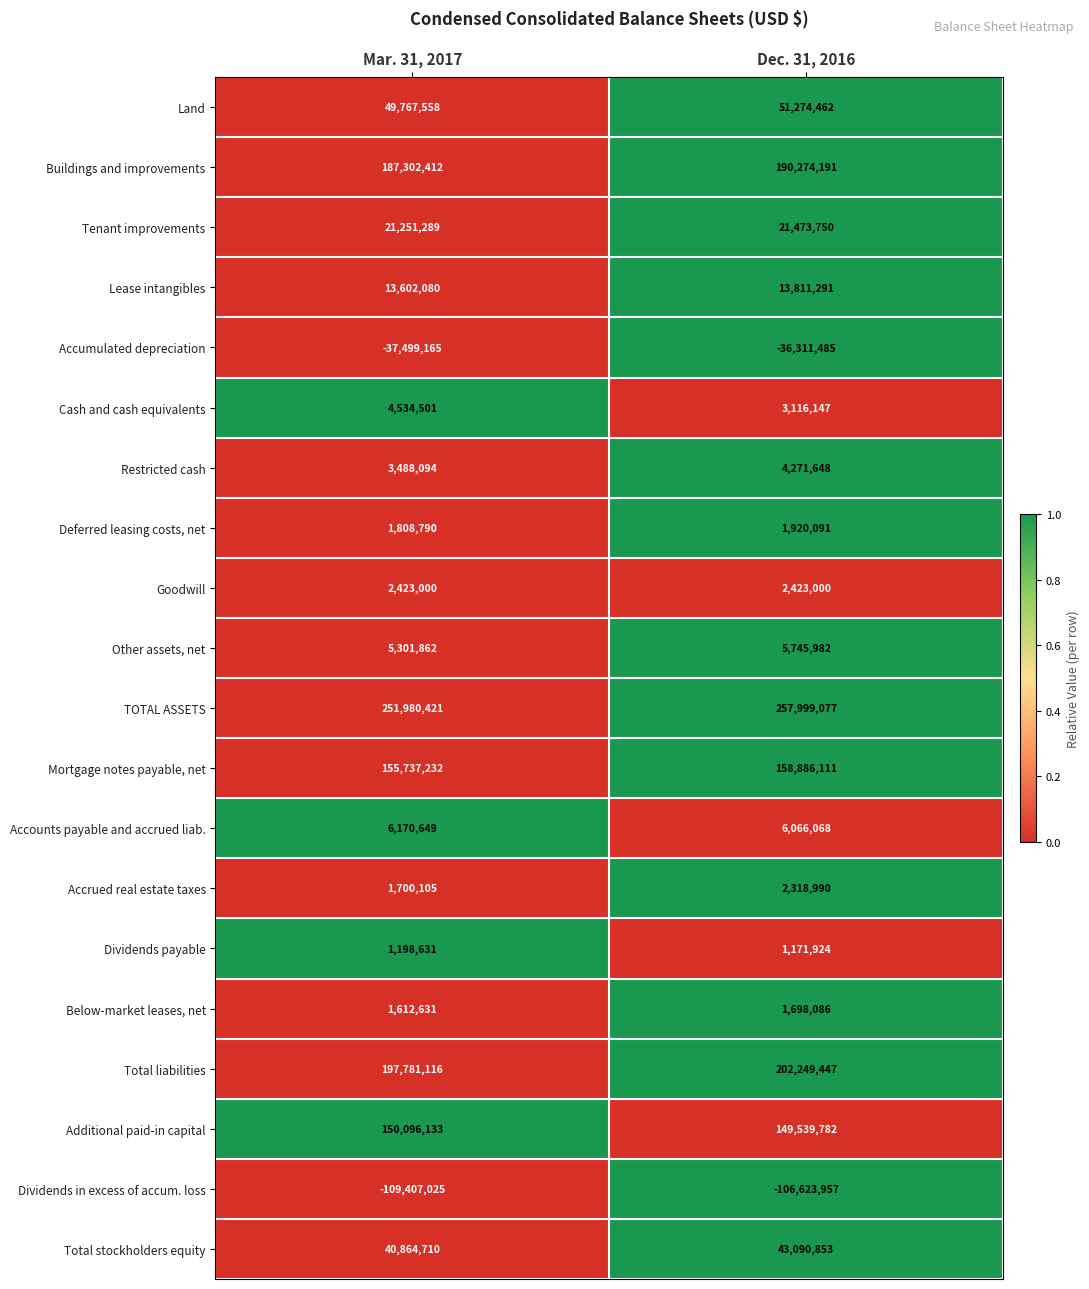

Which label corresponds to the smallest value in the chart?

Mar. 31, 2017